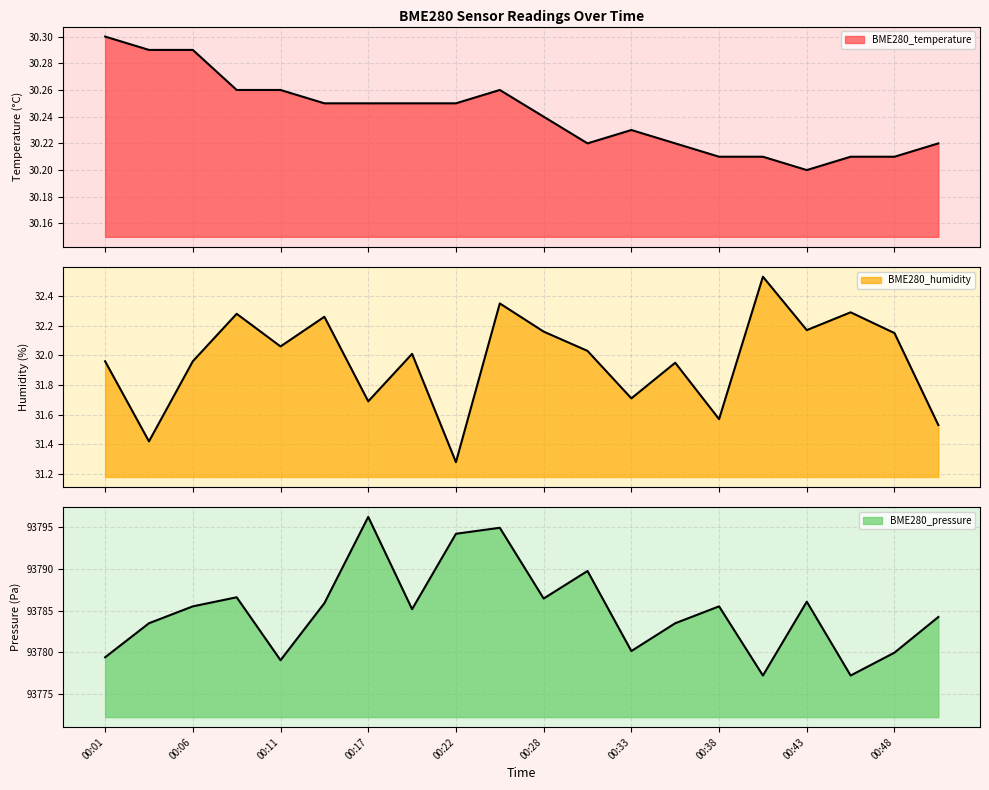

Reading right to left, transcribe all the data shown in this chart.

BME280_temperature: 30.2	30.2	30.2	30.2	30.2	30.2	30.2	30.2	30.2	30.2	30.3	30.2	30.2	30.2	30.2	30.3	30.3	30.3	30.3	30.3
BME280_humidity: 31.5	32.1	32.3	32.2	32.5	31.6	31.9	31.7	32.0	32.2	32.4	31.3	32.0	31.7	32.3	32.1	32.3	32.0	31.4	32.0
BME280_pressure: 93784.2	93779.9	93777.2	93786.1	93777.2	93785.5	93783.5	93780.1	93789.8	93786.4	93794.9	93794.2	93785.2	93796.2	93785.9	93779.0	93786.6	93785.5	93783.5	93779.4